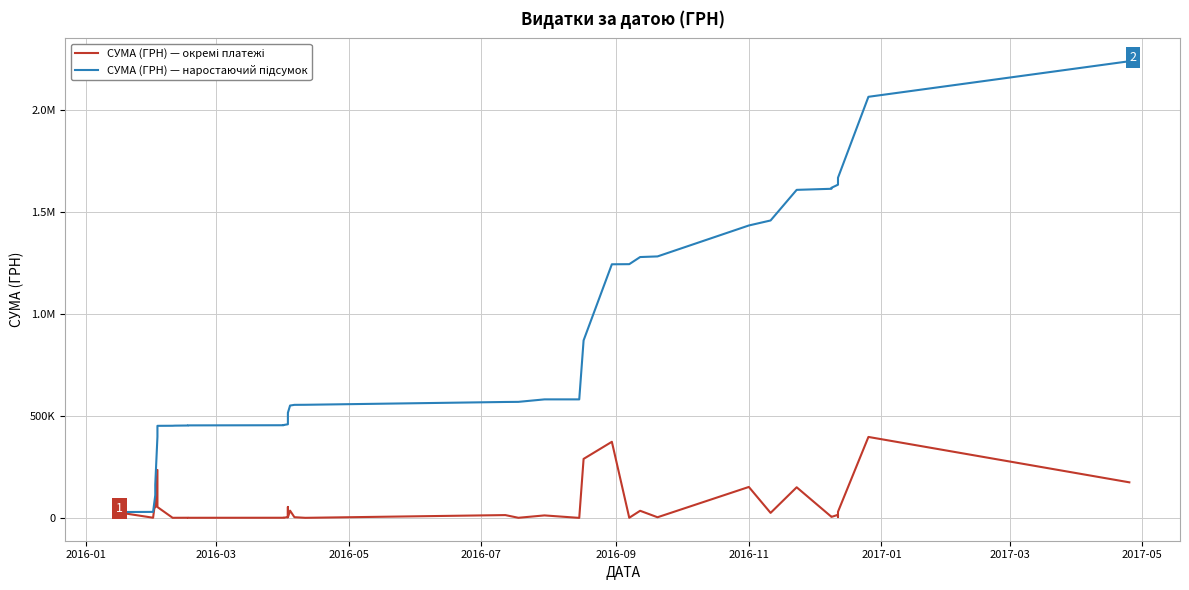

How many interior local valleys does the СУМА (ГРН) — окремі платежі series have?

13